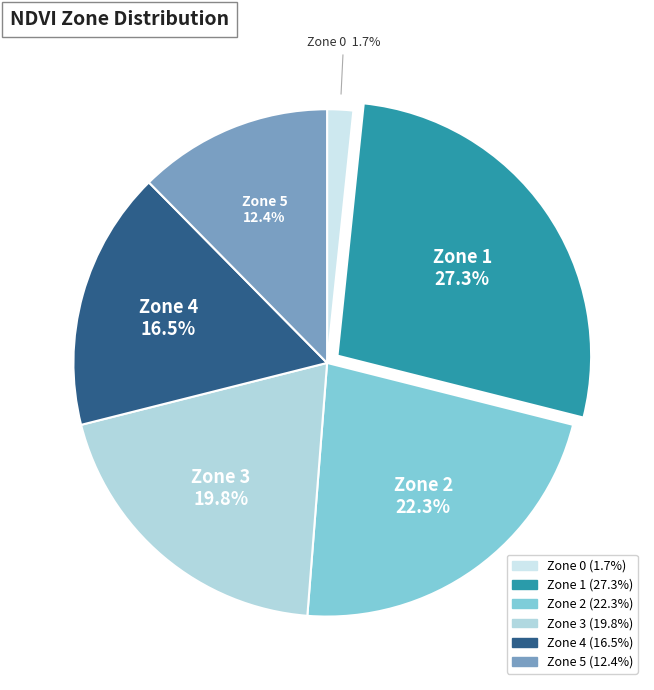

Does any single category account for the majority?

No